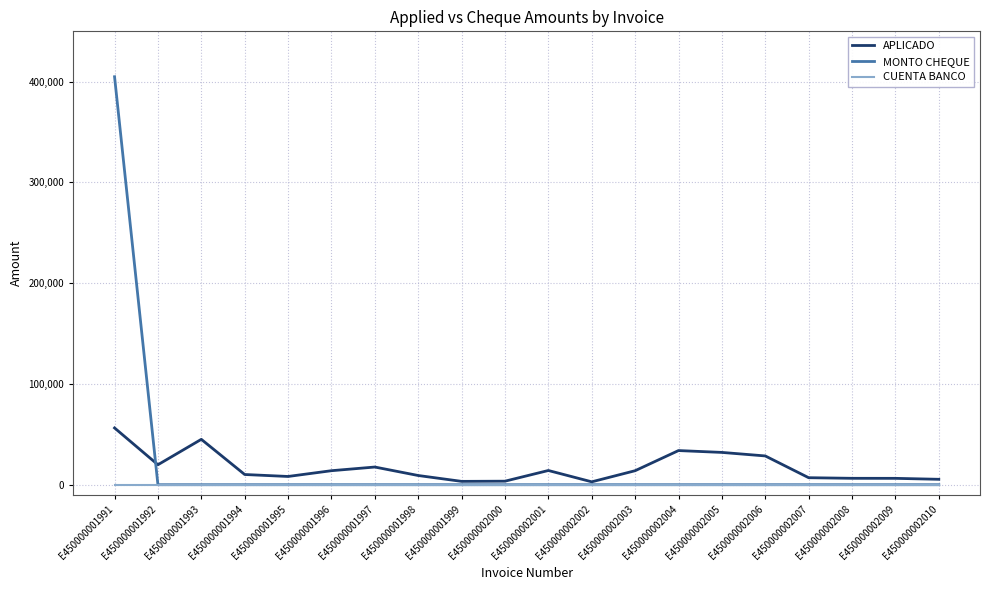

At which category is the sum across all series the highest?

E450000001991